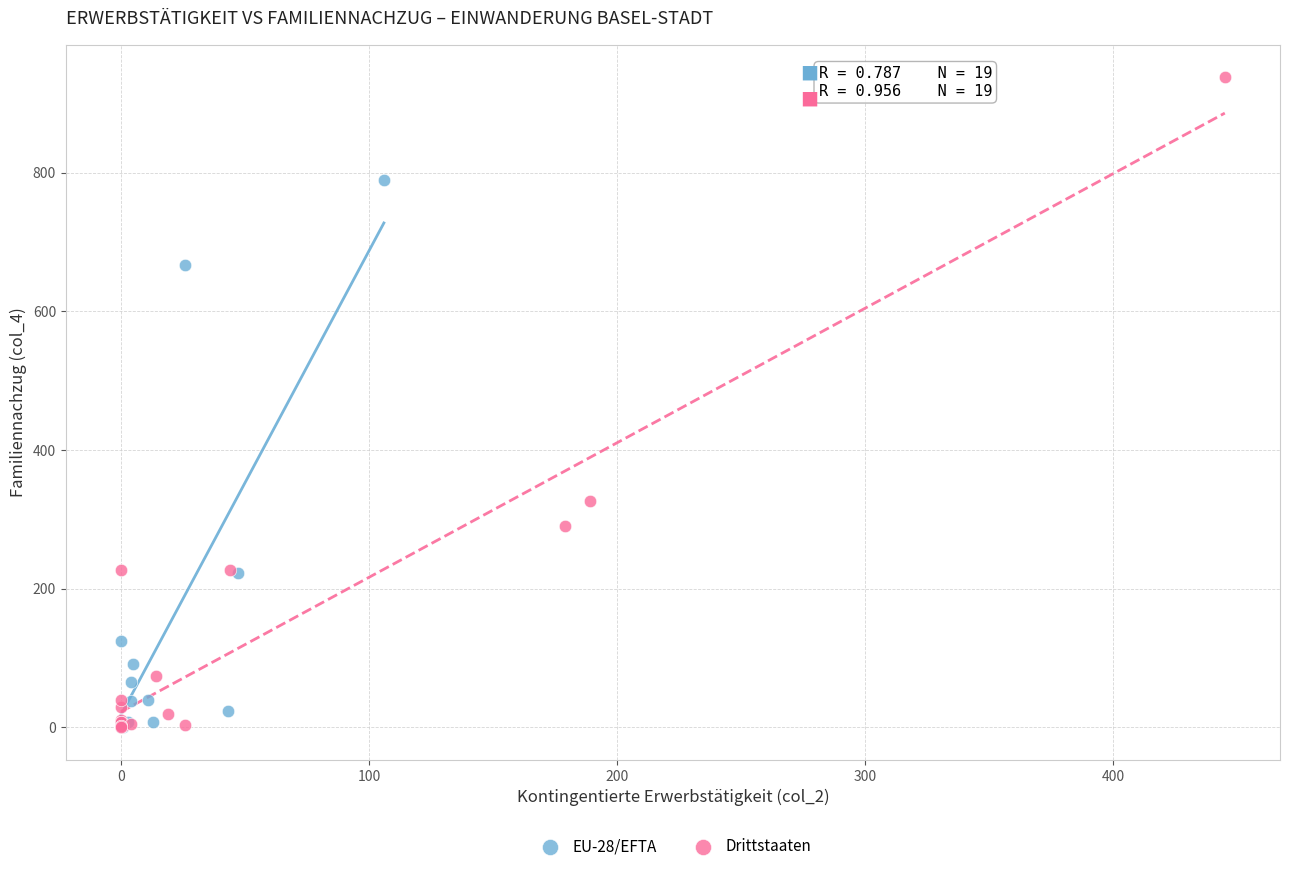

Which series reaches the maximum Y coordinate?

Drittstaaten